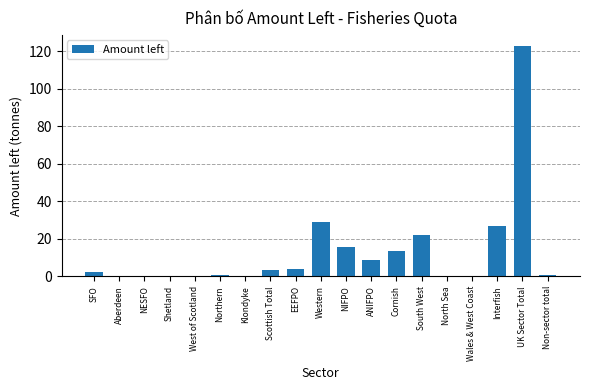

True or false: the data shows 0.0 at Wales & West Coast.

True